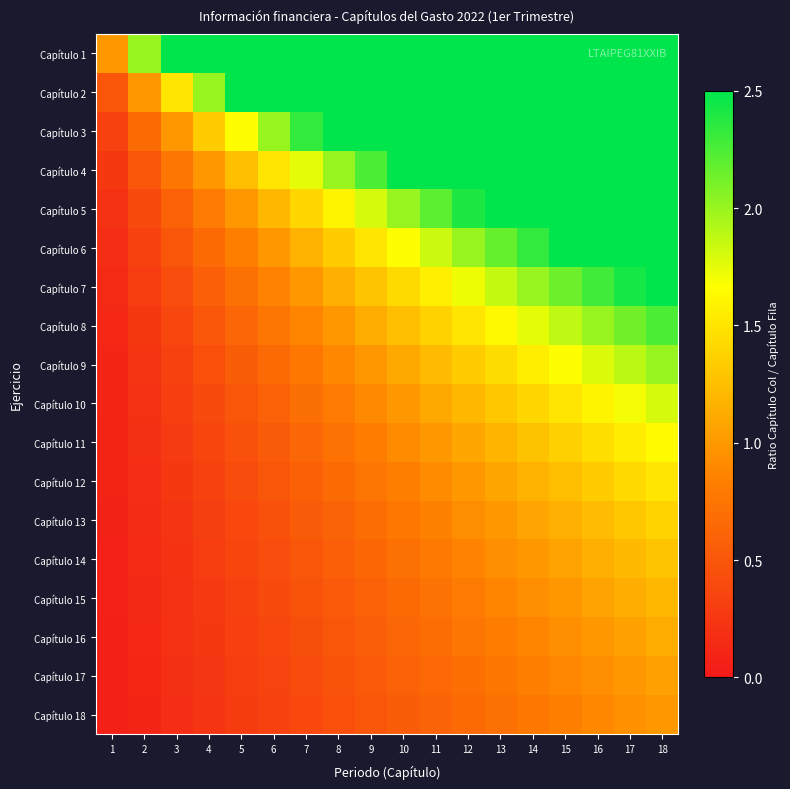

Reading right to left, what are all the values shown in this chart?

Capítulo 1: 18=18.0	17=17.0	16=16.0	15=15.0	14=14.0	13=13.0	12=12.0	11=11.0	10=10.0	9=9.0	8=8.0	7=7.0	6=6.0	5=5.0	4=4.0	3=3.0	2=2.0	1=1.0
Capítulo 2: 18=9.0	17=8.5	16=8.0	15=7.5	14=7.0	13=6.5	12=6.0	11=5.5	10=5.0	9=4.5	8=4.0	7=3.5	6=3.0	5=2.5	4=2.0	3=1.5	2=1.0	1=0.5
Capítulo 3: 18=6.0	17=5.7	16=5.3	15=5.0	14=4.7	13=4.3	12=4.0	11=3.7	10=3.3	9=3.0	8=2.7	7=2.3	6=2.0	5=1.7	4=1.3	3=1.0	2=0.7	1=0.3
Capítulo 4: 18=4.5	17=4.2	16=4.0	15=3.8	14=3.5	13=3.2	12=3.0	11=2.8	10=2.5	9=2.2	8=2.0	7=1.8	6=1.5	5=1.2	4=1.0	3=0.8	2=0.5	1=0.2
Capítulo 5: 18=3.6	17=3.4	16=3.2	15=3.0	14=2.8	13=2.6	12=2.4	11=2.2	10=2.0	9=1.8	8=1.6	7=1.4	6=1.2	5=1.0	4=0.8	3=0.6	2=0.4	1=0.2
Capítulo 6: 18=3.0	17=2.8	16=2.7	15=2.5	14=2.3	13=2.2	12=2.0	11=1.8	10=1.7	9=1.5	8=1.3	7=1.2	6=1.0	5=0.8	4=0.7	3=0.5	2=0.3	1=0.2
Capítulo 7: 18=2.6	17=2.4	16=2.3	15=2.1	14=2.0	13=1.9	12=1.7	11=1.6	10=1.4	9=1.3	8=1.1	7=1.0	6=0.9	5=0.7	4=0.6	3=0.4	2=0.3	1=0.1
Capítulo 8: 18=2.2	17=2.1	16=2.0	15=1.9	14=1.8	13=1.6	12=1.5	11=1.4	10=1.2	9=1.1	8=1.0	7=0.9	6=0.8	5=0.6	4=0.5	3=0.4	2=0.2	1=0.1
Capítulo 9: 18=2.0	17=1.9	16=1.8	15=1.7	14=1.6	13=1.4	12=1.3	11=1.2	10=1.1	9=1.0	8=0.9	7=0.8	6=0.7	5=0.6	4=0.4	3=0.3	2=0.2	1=0.1
Capítulo 10: 18=1.8	17=1.7	16=1.6	15=1.5	14=1.4	13=1.3	12=1.2	11=1.1	10=1.0	9=0.9	8=0.8	7=0.7	6=0.6	5=0.5	4=0.4	3=0.3	2=0.2	1=0.1
Capítulo 11: 18=1.6	17=1.5	16=1.5	15=1.4	14=1.3	13=1.2	12=1.1	11=1.0	10=0.9	9=0.8	8=0.7	7=0.6	6=0.5	5=0.5	4=0.4	3=0.3	2=0.2	1=0.1
Capítulo 12: 18=1.5	17=1.4	16=1.3	15=1.2	14=1.2	13=1.1	12=1.0	11=0.9	10=0.8	9=0.8	8=0.7	7=0.6	6=0.5	5=0.4	4=0.3	3=0.2	2=0.2	1=0.1
Capítulo 13: 18=1.4	17=1.3	16=1.2	15=1.2	14=1.1	13=1.0	12=0.9	11=0.8	10=0.8	9=0.7	8=0.6	7=0.5	6=0.5	5=0.4	4=0.3	3=0.2	2=0.2	1=0.1
Capítulo 14: 18=1.3	17=1.2	16=1.1	15=1.1	14=1.0	13=0.9	12=0.9	11=0.8	10=0.7	9=0.6	8=0.6	7=0.5	6=0.4	5=0.4	4=0.3	3=0.2	2=0.1	1=0.1
Capítulo 15: 18=1.2	17=1.1	16=1.1	15=1.0	14=0.9	13=0.9	12=0.8	11=0.7	10=0.7	9=0.6	8=0.5	7=0.5	6=0.4	5=0.3	4=0.3	3=0.2	2=0.1	1=0.1
Capítulo 16: 18=1.1	17=1.1	16=1.0	15=0.9	14=0.9	13=0.8	12=0.8	11=0.7	10=0.6	9=0.6	8=0.5	7=0.4	6=0.4	5=0.3	4=0.2	3=0.2	2=0.1	1=0.1
Capítulo 17: 18=1.1	17=1.0	16=0.9	15=0.9	14=0.8	13=0.8	12=0.7	11=0.6	10=0.6	9=0.5	8=0.5	7=0.4	6=0.4	5=0.3	4=0.2	3=0.2	2=0.1	1=0.1
Capítulo 18: 18=1.0	17=0.9	16=0.9	15=0.8	14=0.8	13=0.7	12=0.7	11=0.6	10=0.6	9=0.5	8=0.4	7=0.4	6=0.3	5=0.3	4=0.2	3=0.2	2=0.1	1=0.1